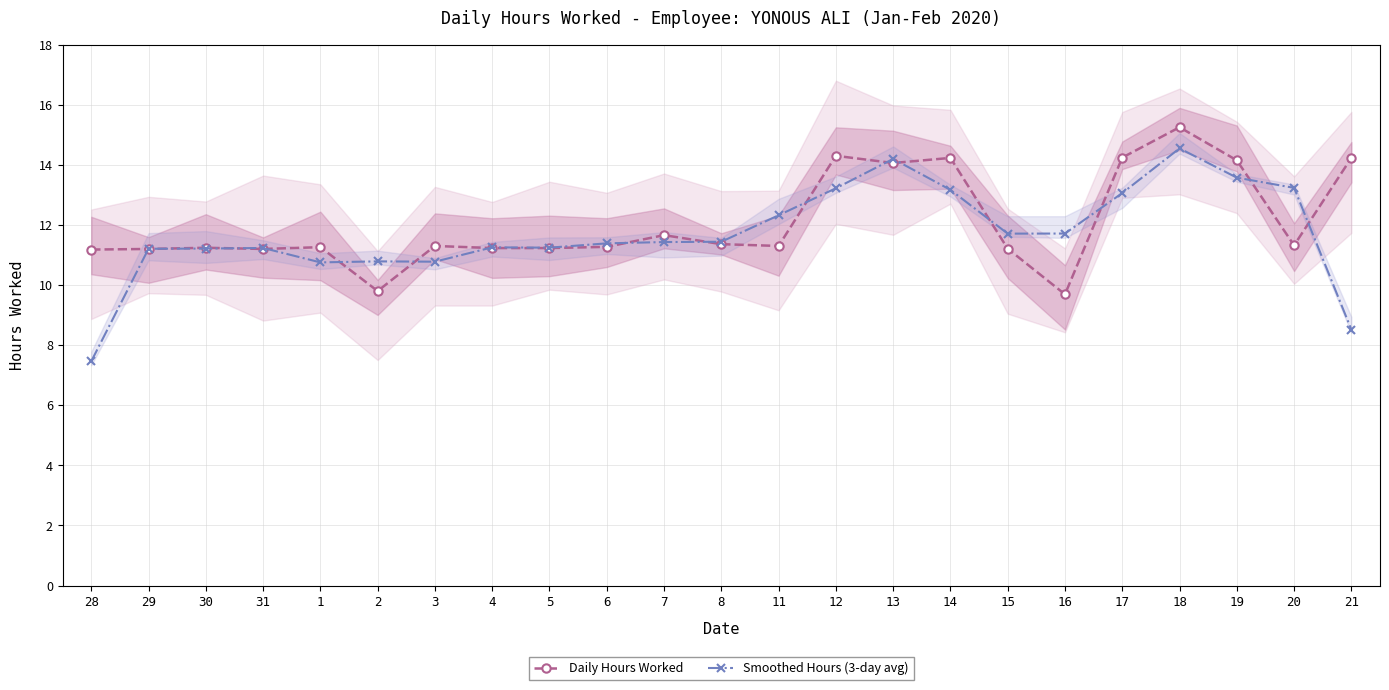

Which category has the lowest value across all series?

28